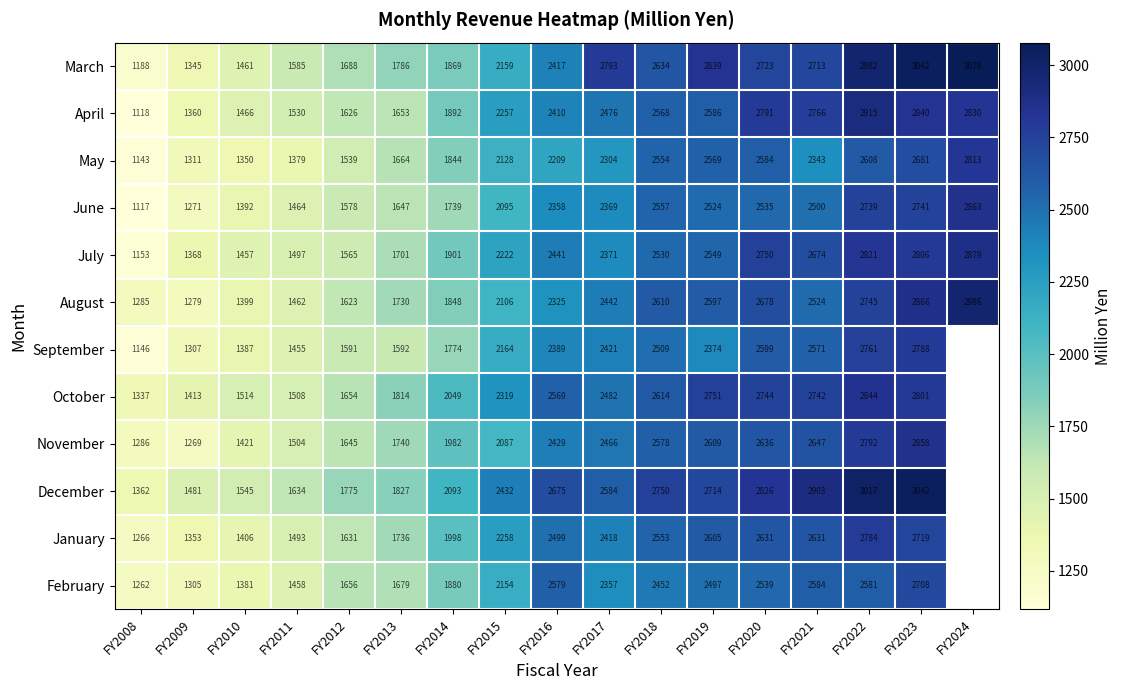

At FY2009, list the series in order from largest to smallest.

December, October, July, April, January, March, May, September, February, August, June, November